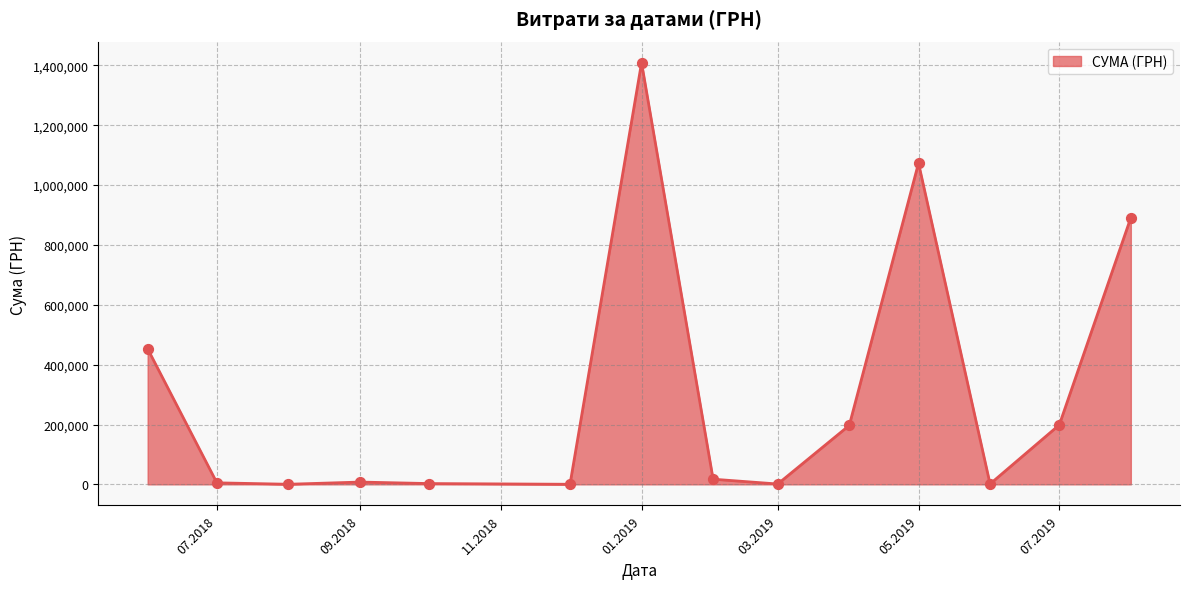

What is the difference between the maximum and minimum values?

1408544.8